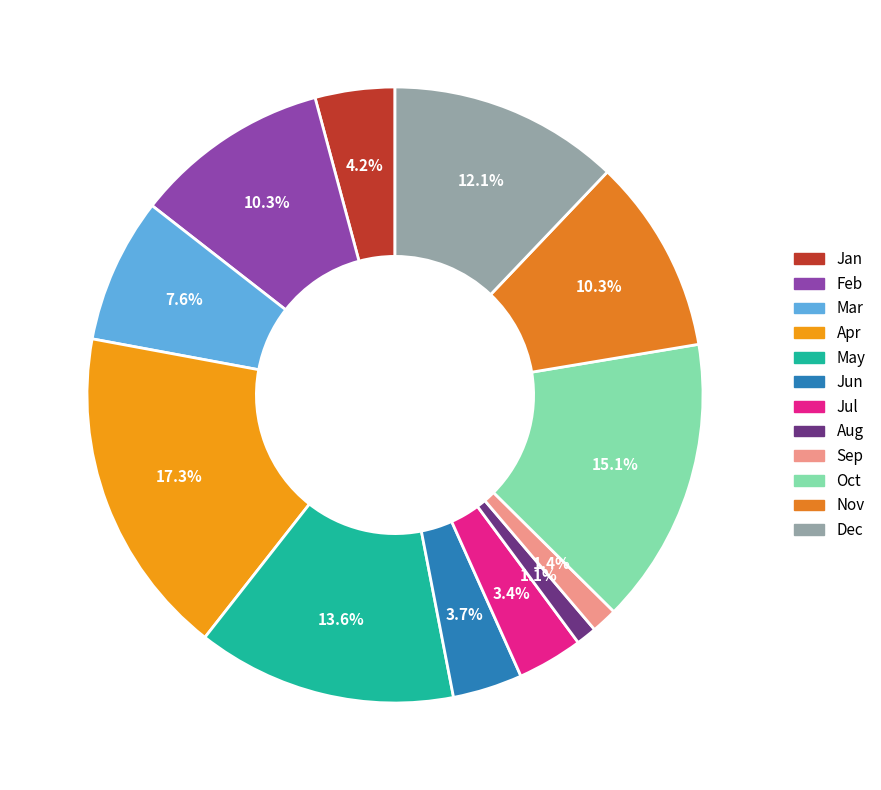

What percentage is the Nov slice, to the nearest percent?

10%